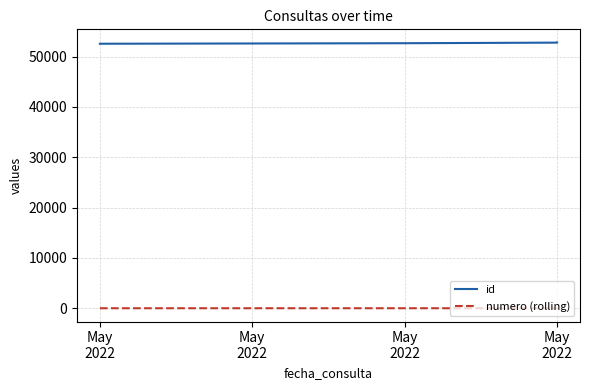

What is the difference between the maximum and minimum values in the id series?

224